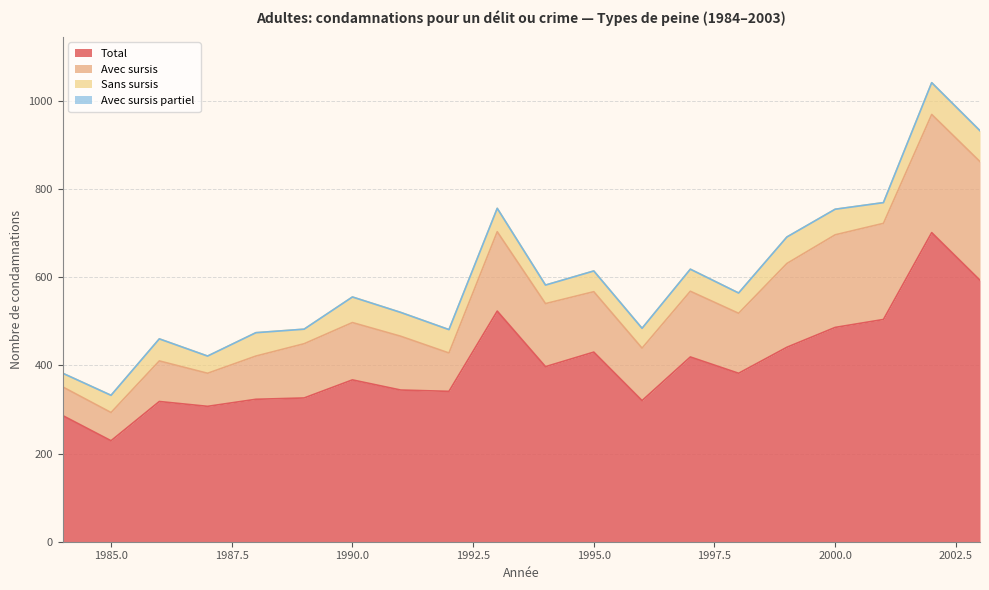

True or false: Sans sursis and Avec sursis partiel intersect in this chart.

False